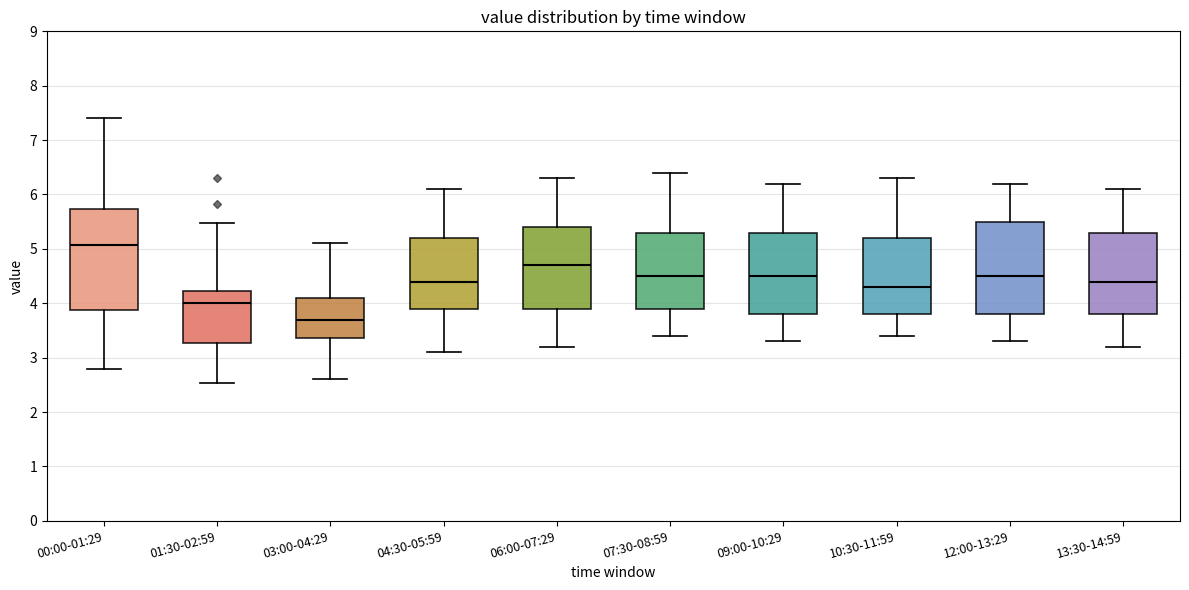

Comparing the boxes themselves (not the whiskers), which one is the tallest?

00:00-01:29